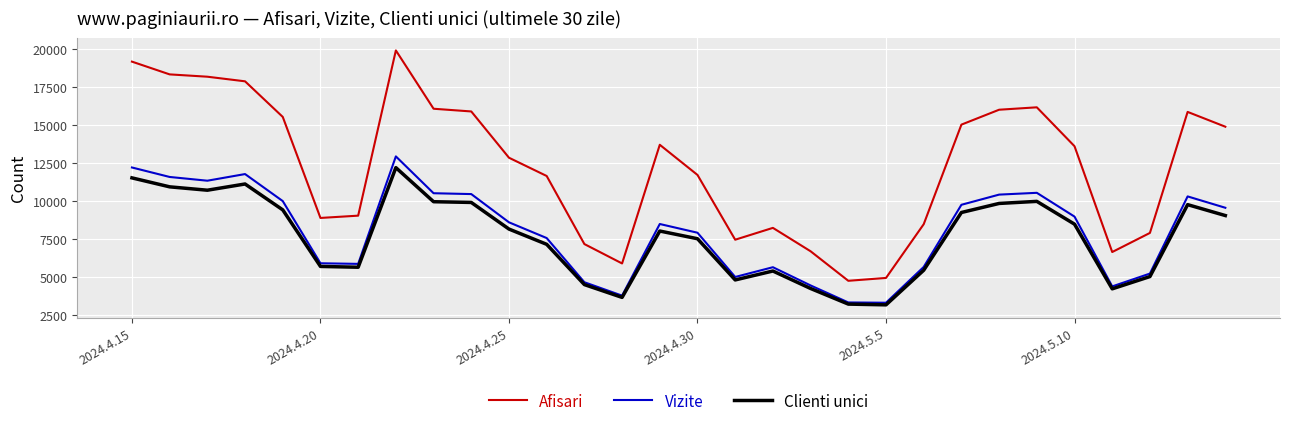

Which series has the widest spread of values?

Afisari